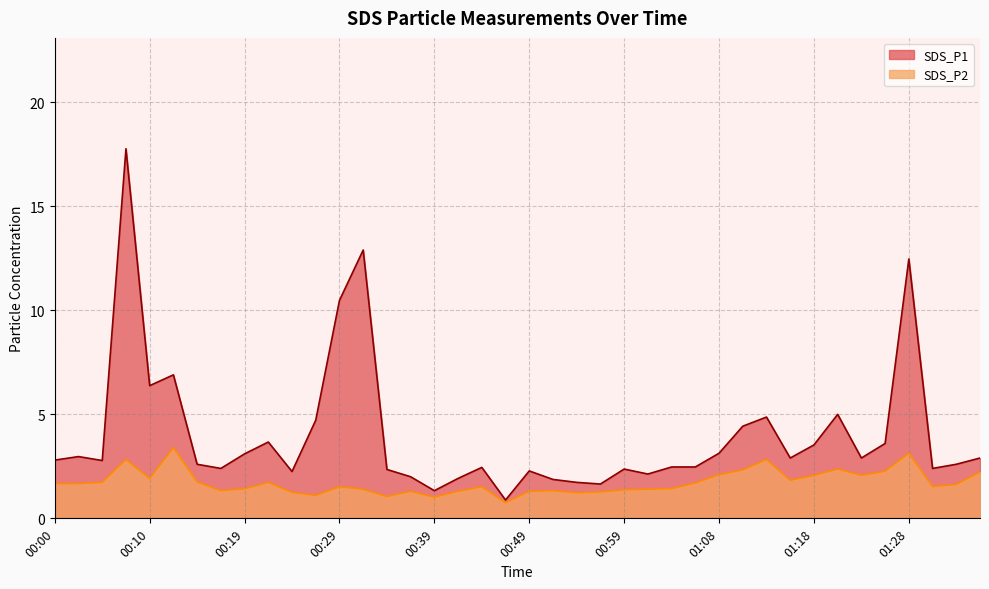

What is the difference between the maximum and minimum values in the SDS_P2 series?

2.6